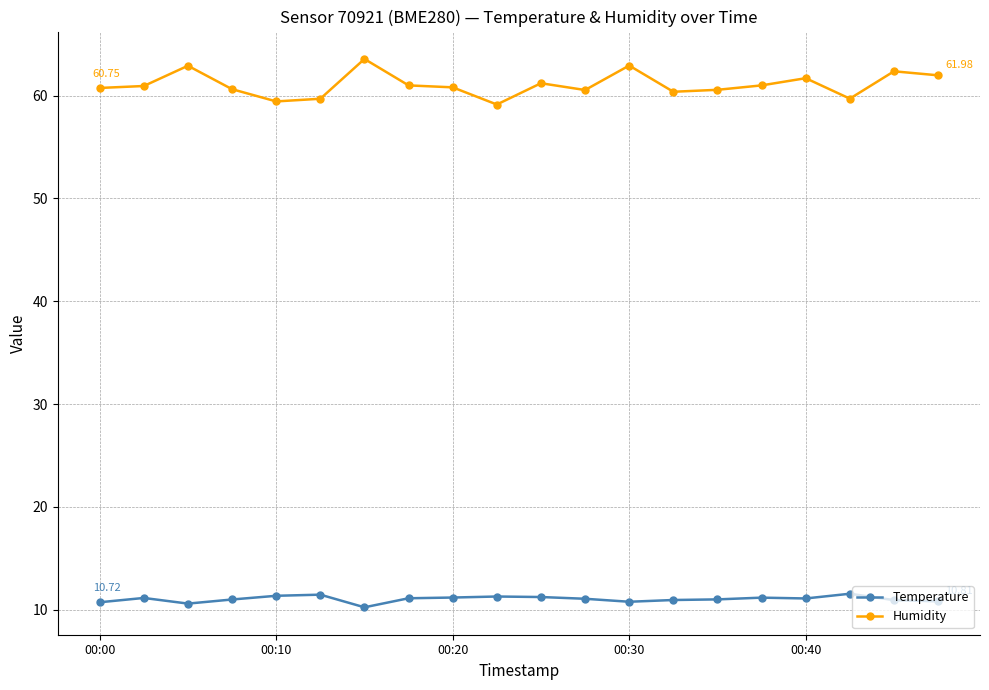

Reading right to left, transcribe all the data shown in this chart.

temperature: 10.8	10.9	11.6	11.1	11.2	11.0	10.9	10.8	11.1	11.2	11.3	11.2	11.1	10.2	11.5	11.3	11.0	10.6	11.1	10.7
humidity: 62.0	62.4	59.7	61.7	61.0	60.6	60.4	62.9	60.5	61.2	59.1	60.8	61.0	63.6	59.7	59.4	60.6	62.9	60.9	60.8